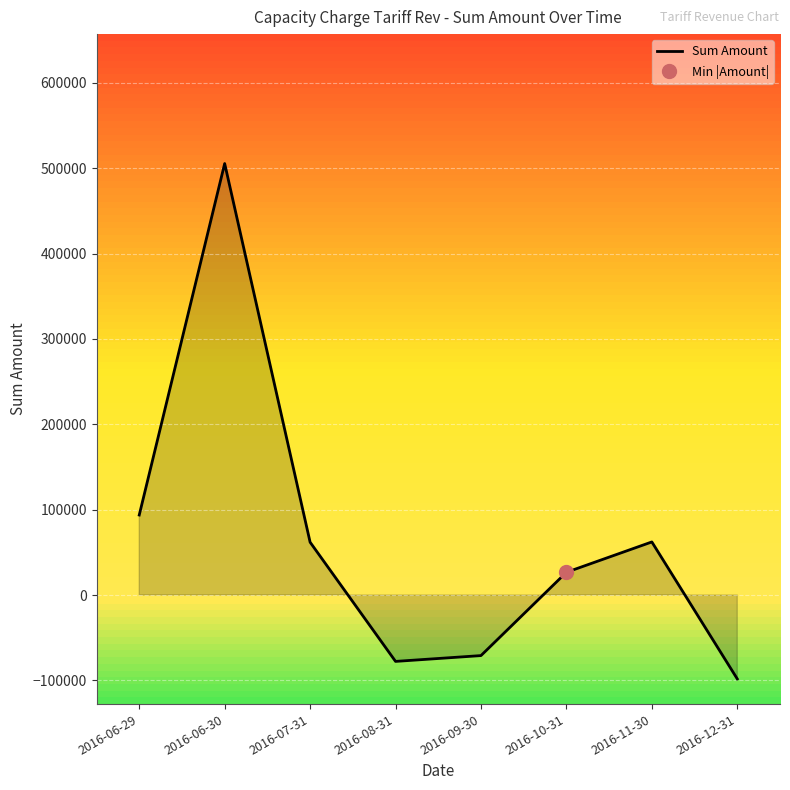

Reading left to right, transcribe all the data shown in this chart.

93720.2	505474.3	61859.2	-77776.2	-70965.8	26626.5	62172.8	-98296.0